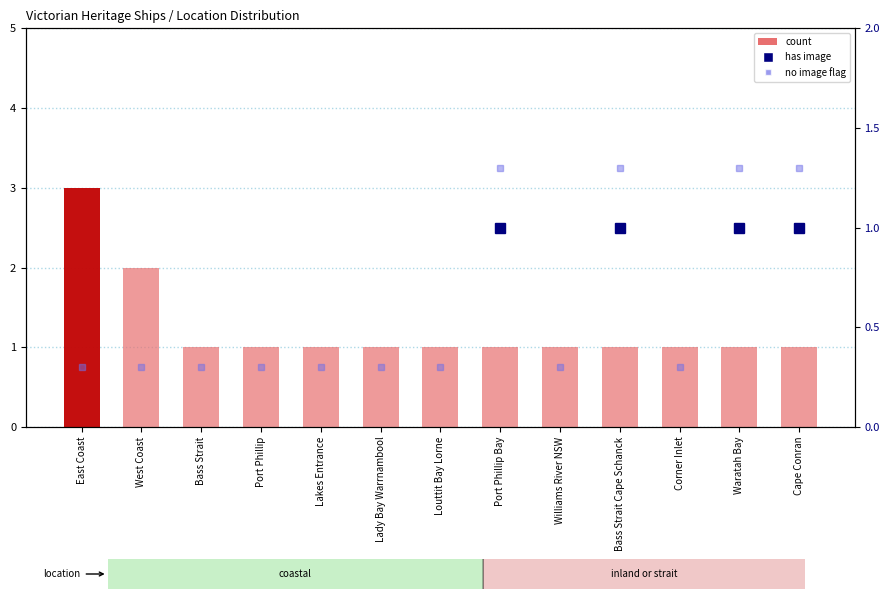

What is the difference between the second highest and second lowest values?

1